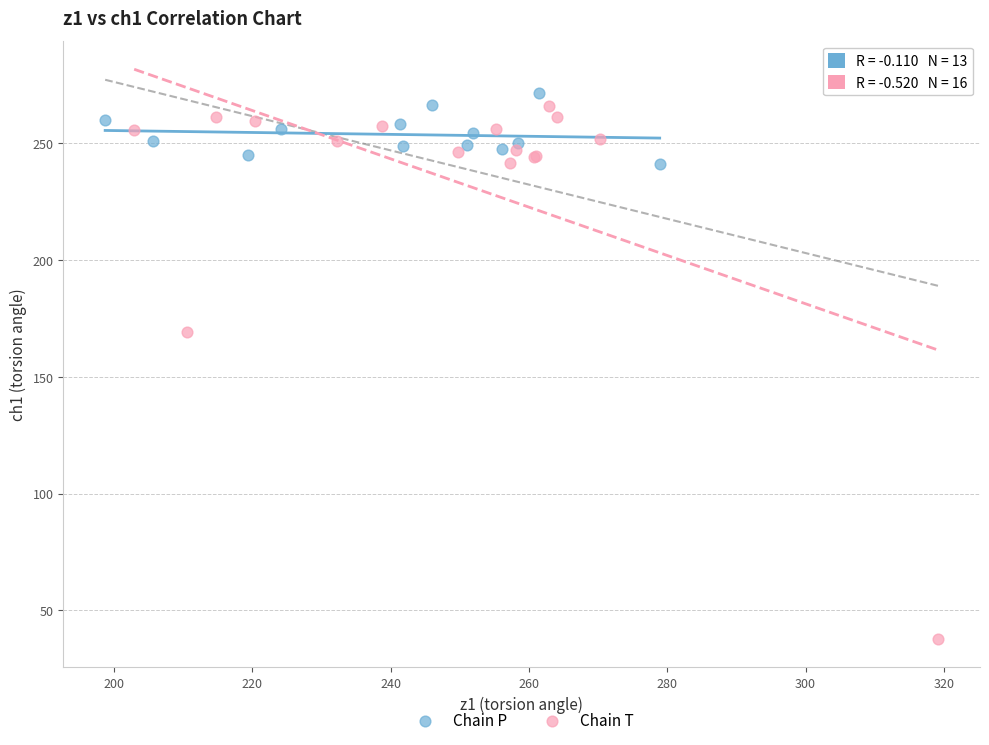

Which series has the largest Y range (max minus min)?

Chain T